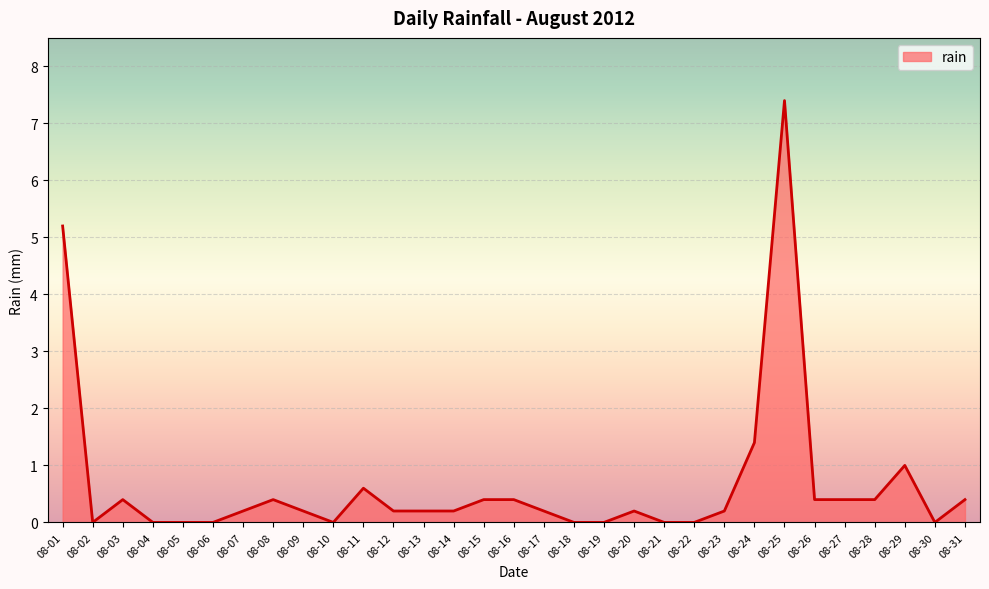

Reading left to right, list all the values displayed in this chart.

5.2	0.0	0.4	0.0	0.0	0.0	0.2	0.4	0.2	0.0	0.6	0.2	0.2	0.2	0.4	0.4	0.2	0.0	0.0	0.2	0.0	0.0	0.2	1.4	7.4	0.4	0.4	0.4	1.0	0.0	0.4